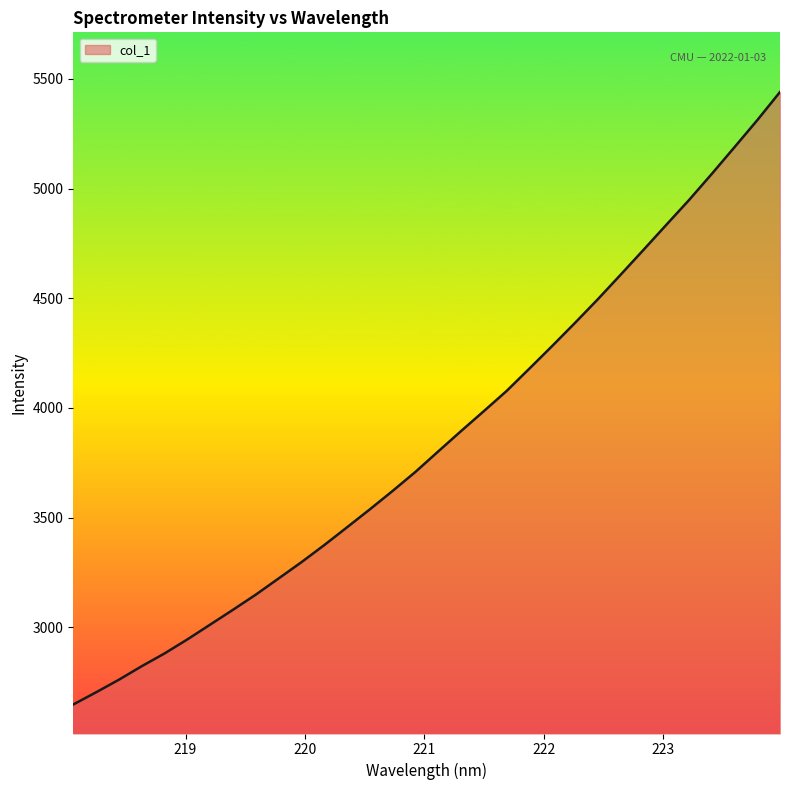

What is the difference between the maximum and minimum values?

2792.9